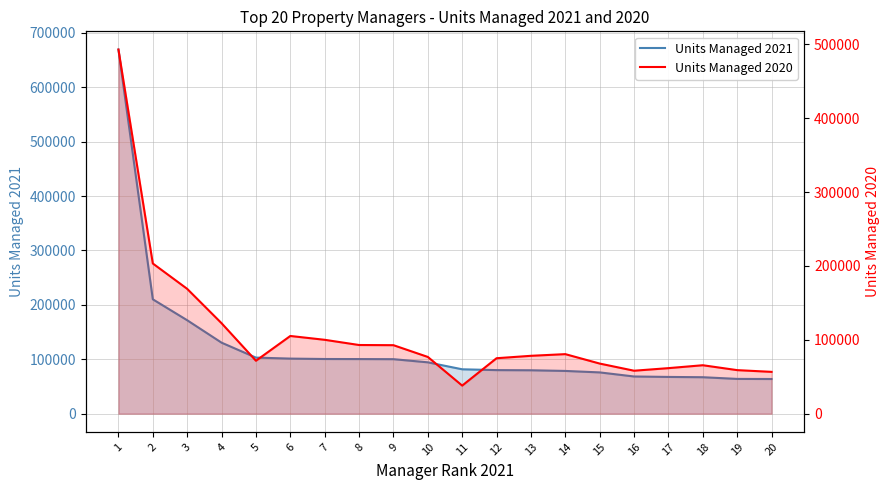

Where is Units Managed 2021 nearest to the value 366432?

2